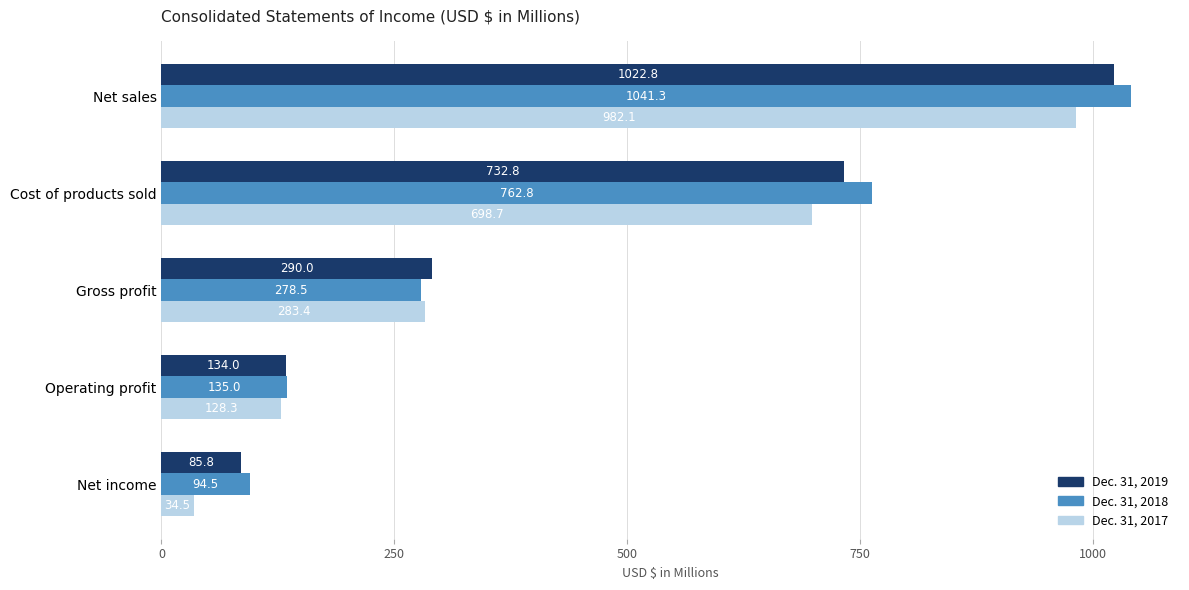

Between Cost of products sold and Gross profit, which series saw the biggest shift?

Dec. 31, 2018